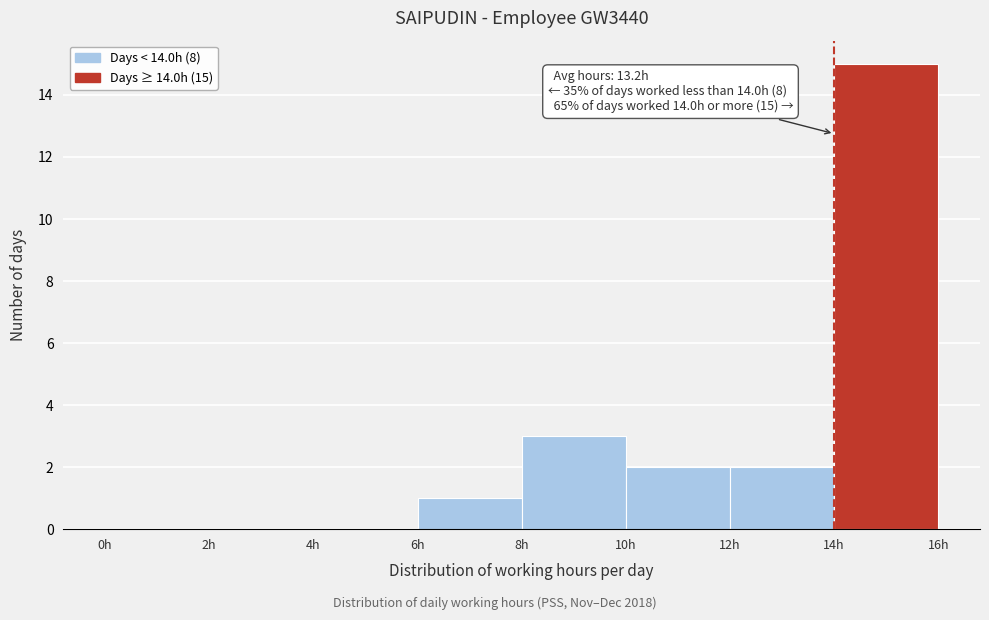

Which range on the x-axis has the tallest bar?

14 to 16